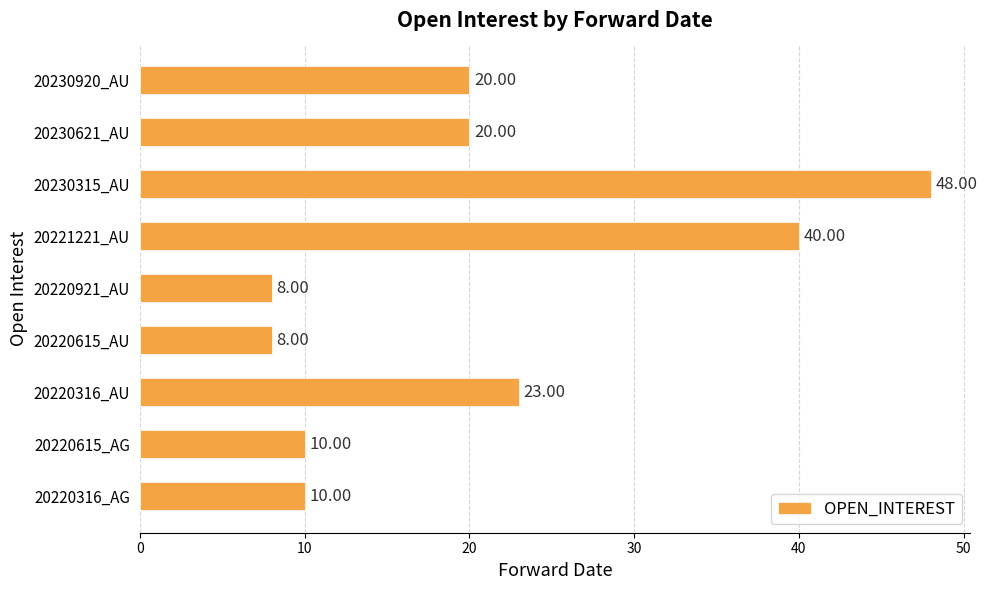

Where is the data nearest to the value 28?

20220316_AU